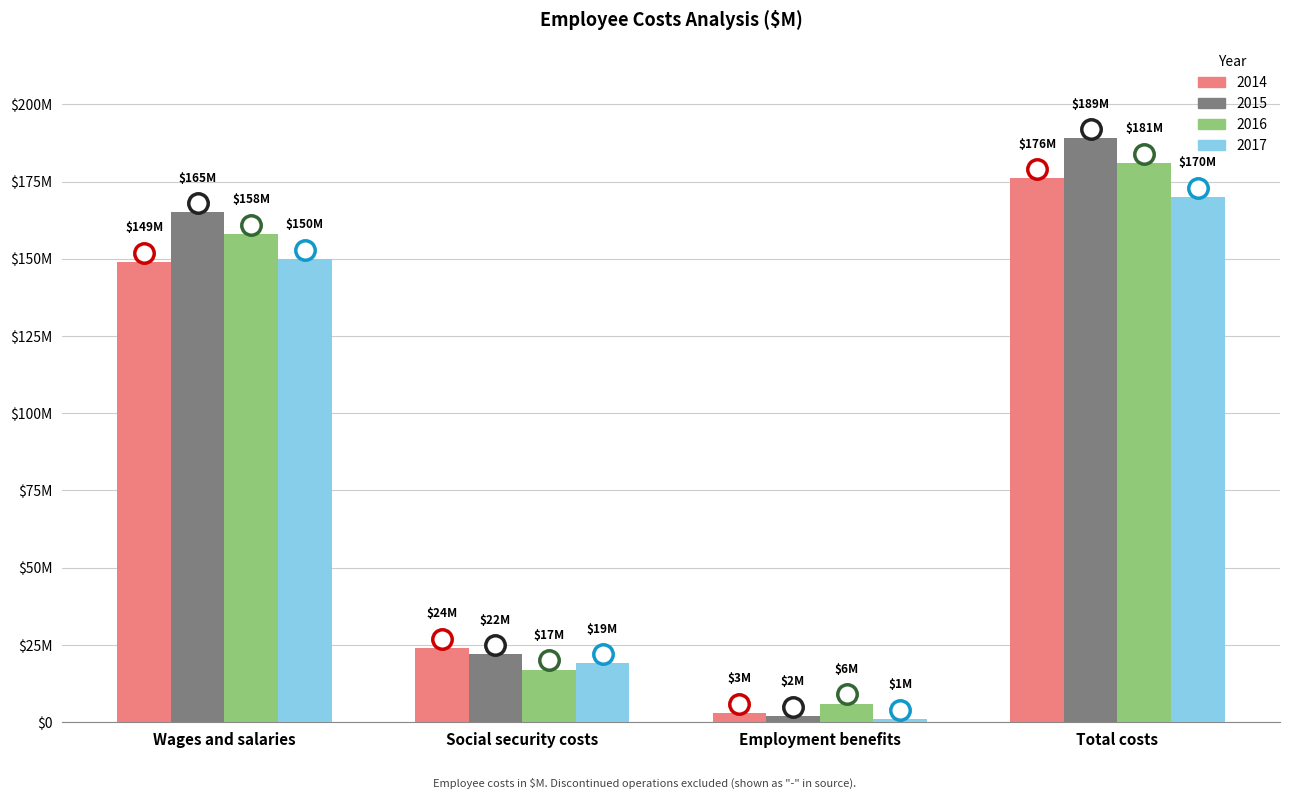

At which label does 2016 reach its peak?

Total costs